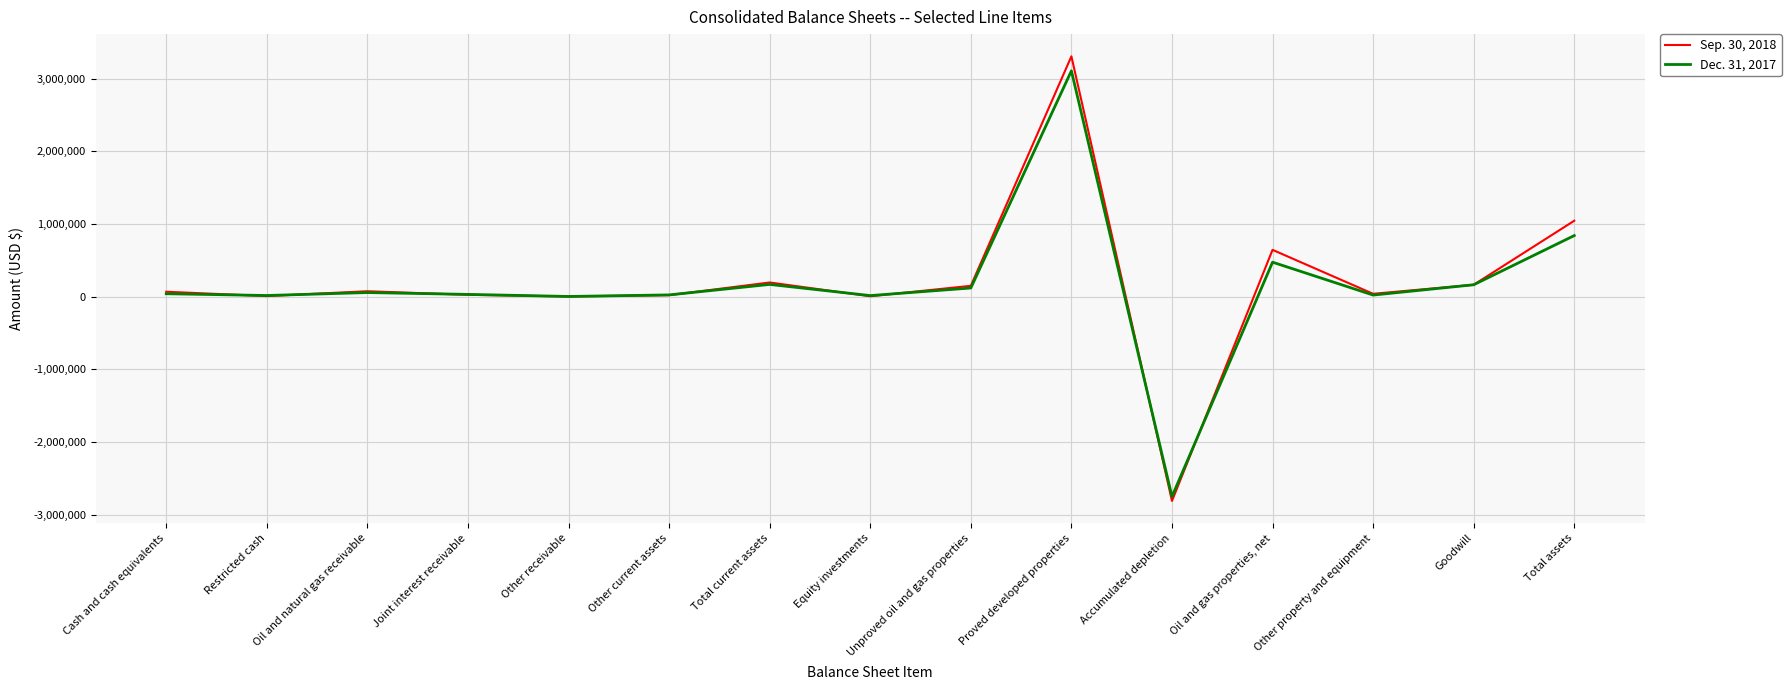

What is the difference between the maximum and second lowest values in the Sep. 30, 2018 series?

3305317